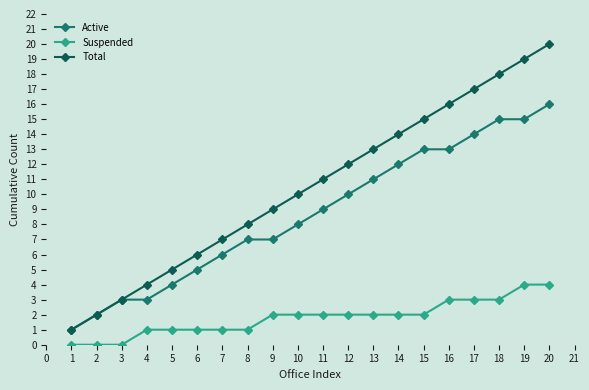

At which label does Active reach its peak?

20